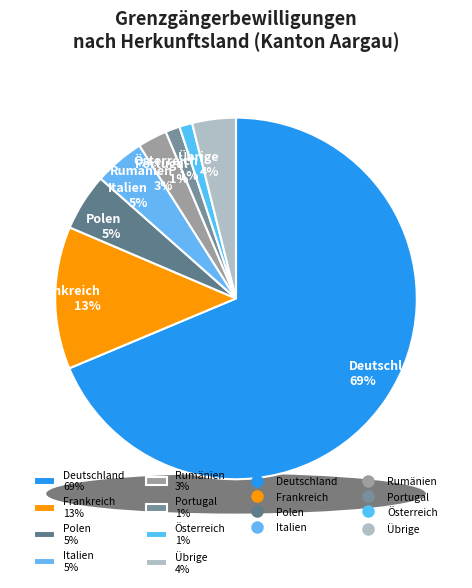

To the nearest percent, what is the difference between the largest and smallest slice percentages?

68%